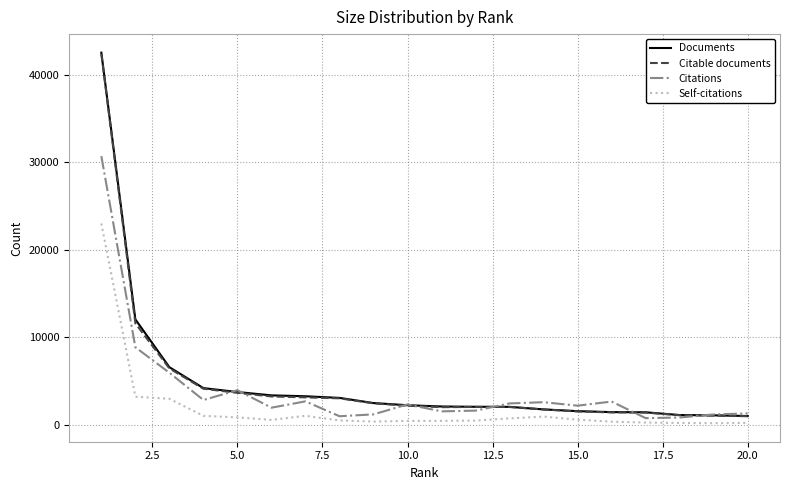

What is the maximum value shown in the chart?

42518